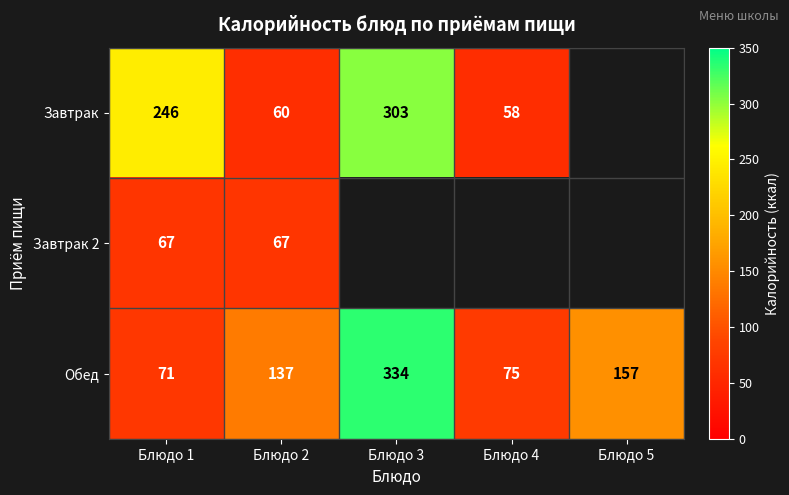

True or false: Завтрак has a value of 38 at Блюдо 2.

False